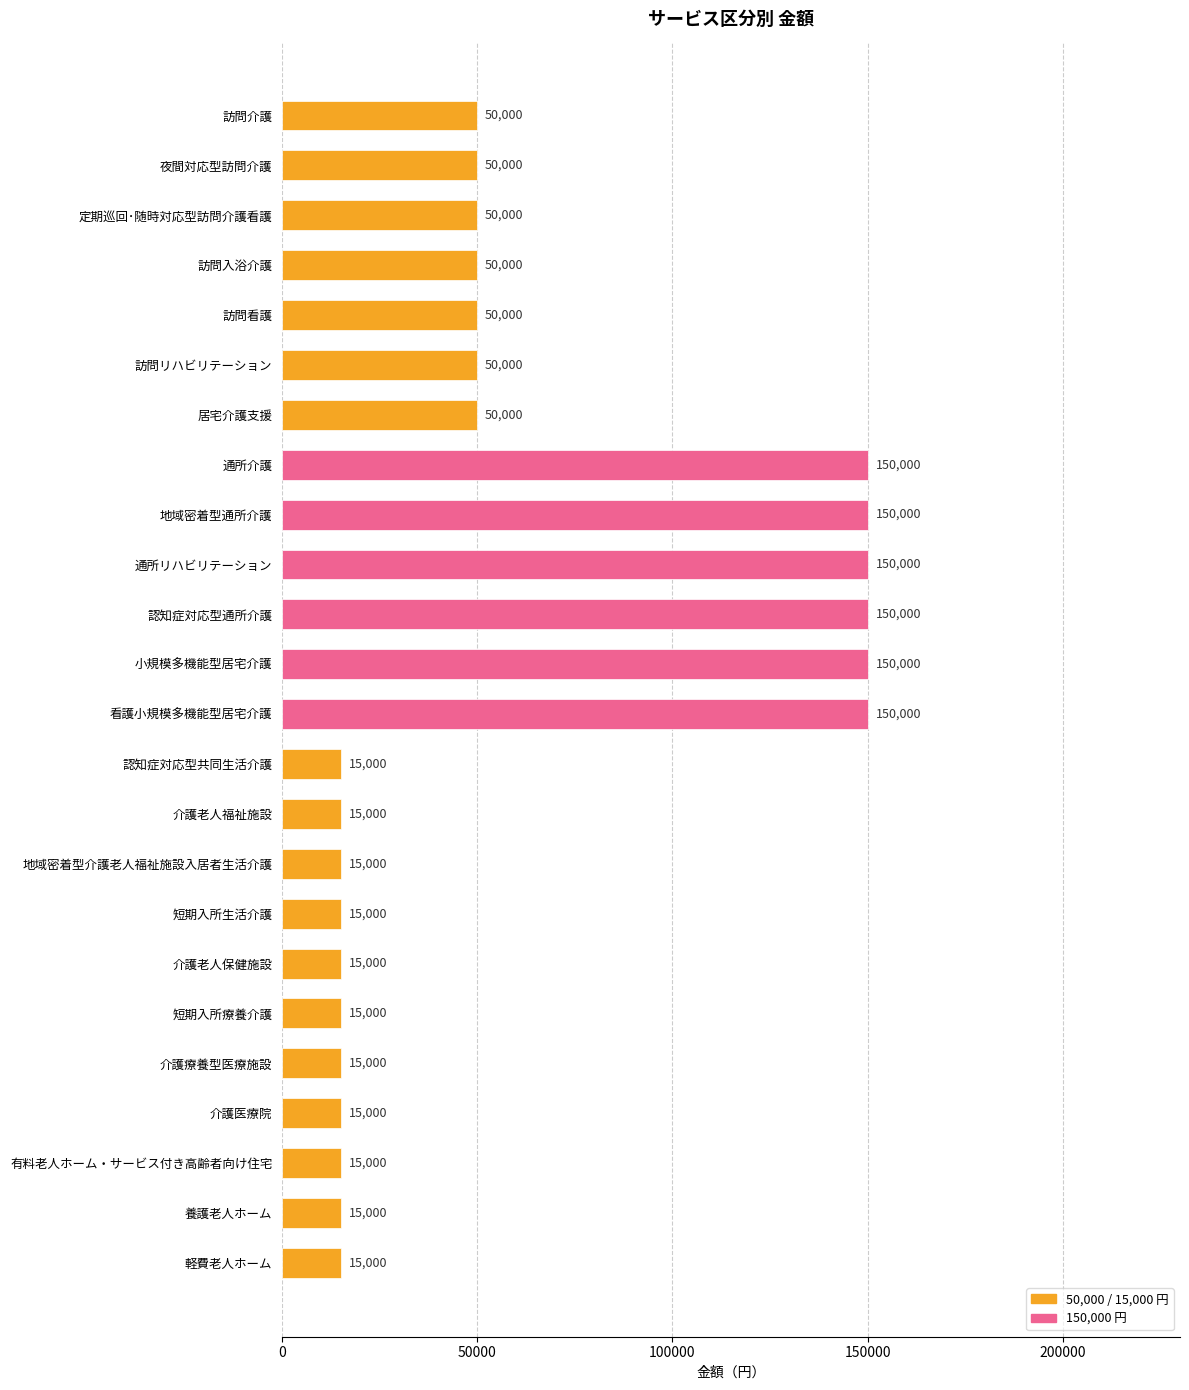

What is the minimum value shown in the chart?

15000